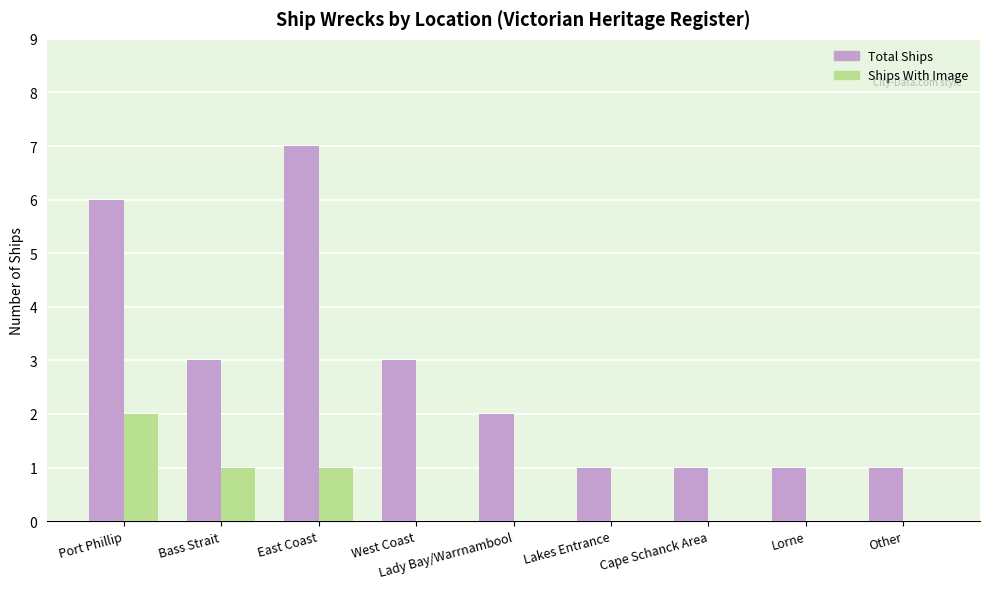

Which series changed the most between West Coast and Lady Bay/Warrnambool?

Total Ships